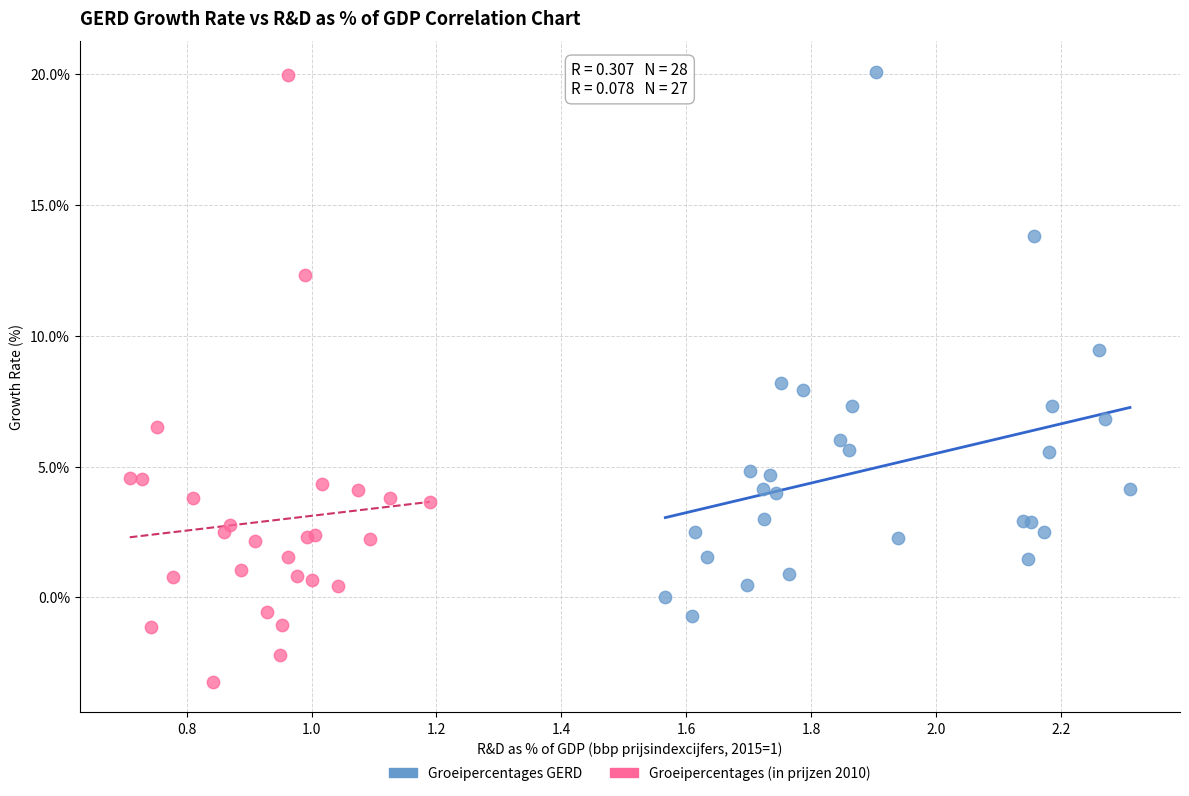

Which series contains the lowest Y value?

Groeipercentages (in prijzen 2010)